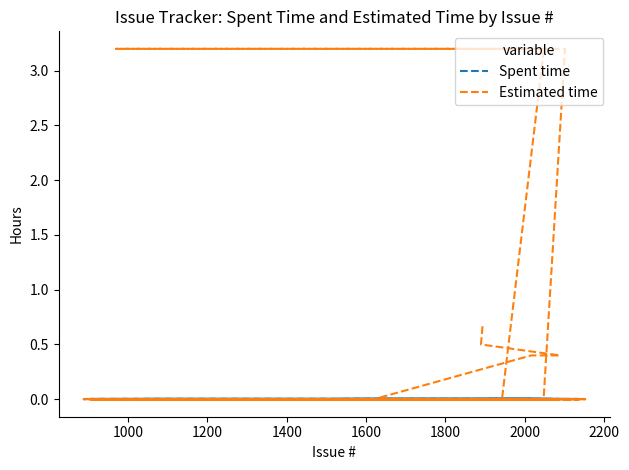

What are all the series names shown in the legend?

Spent time, Estimated time